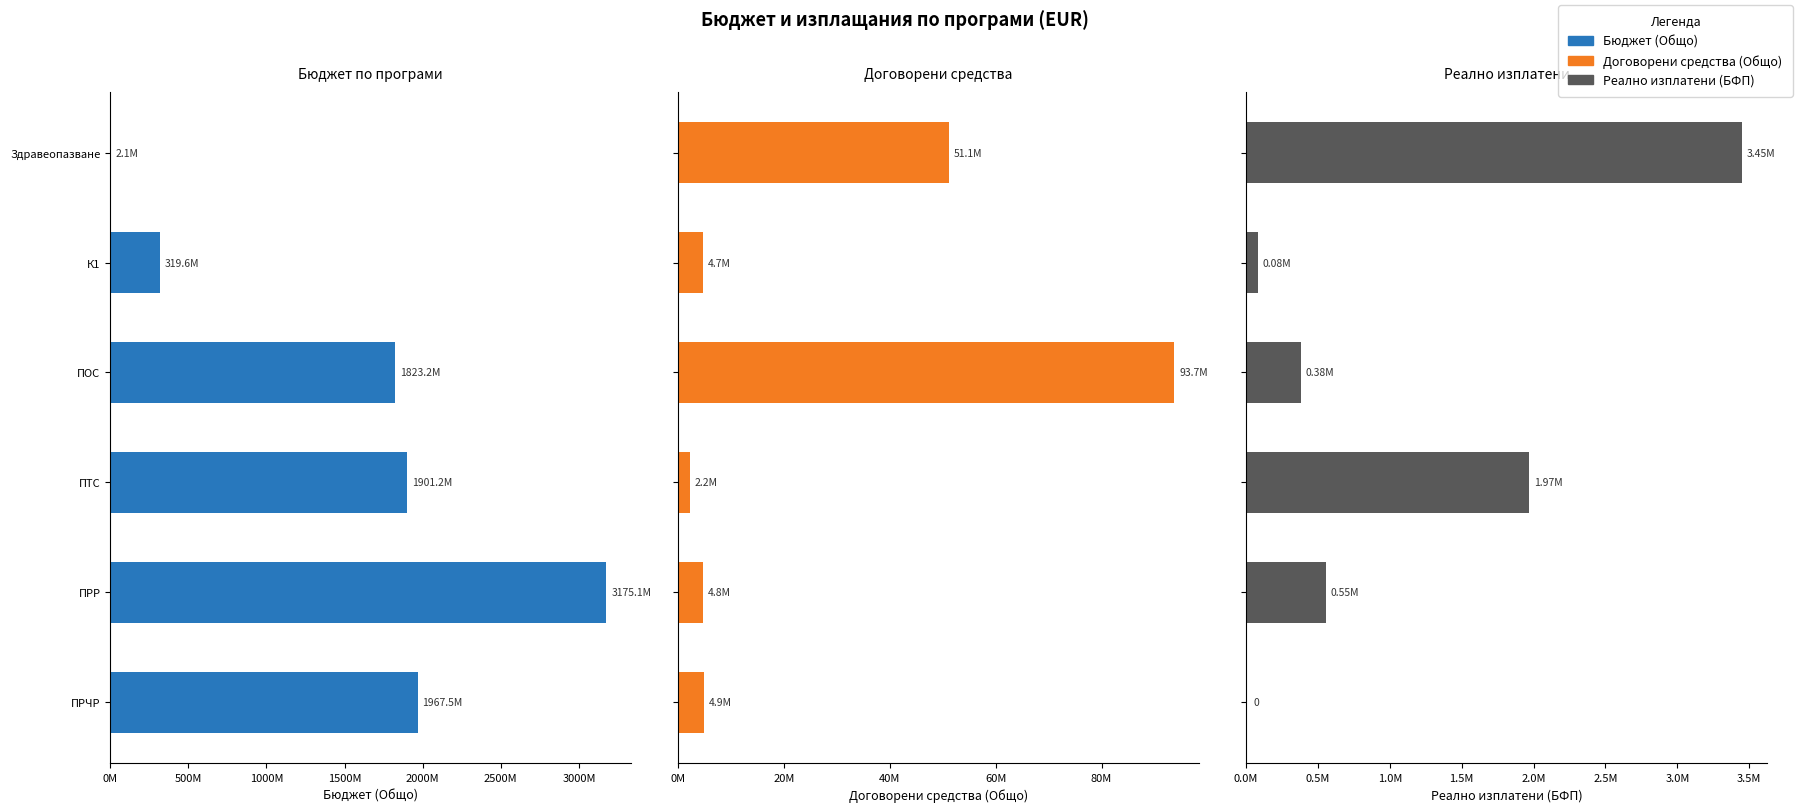

How many groups of bars are there?

6